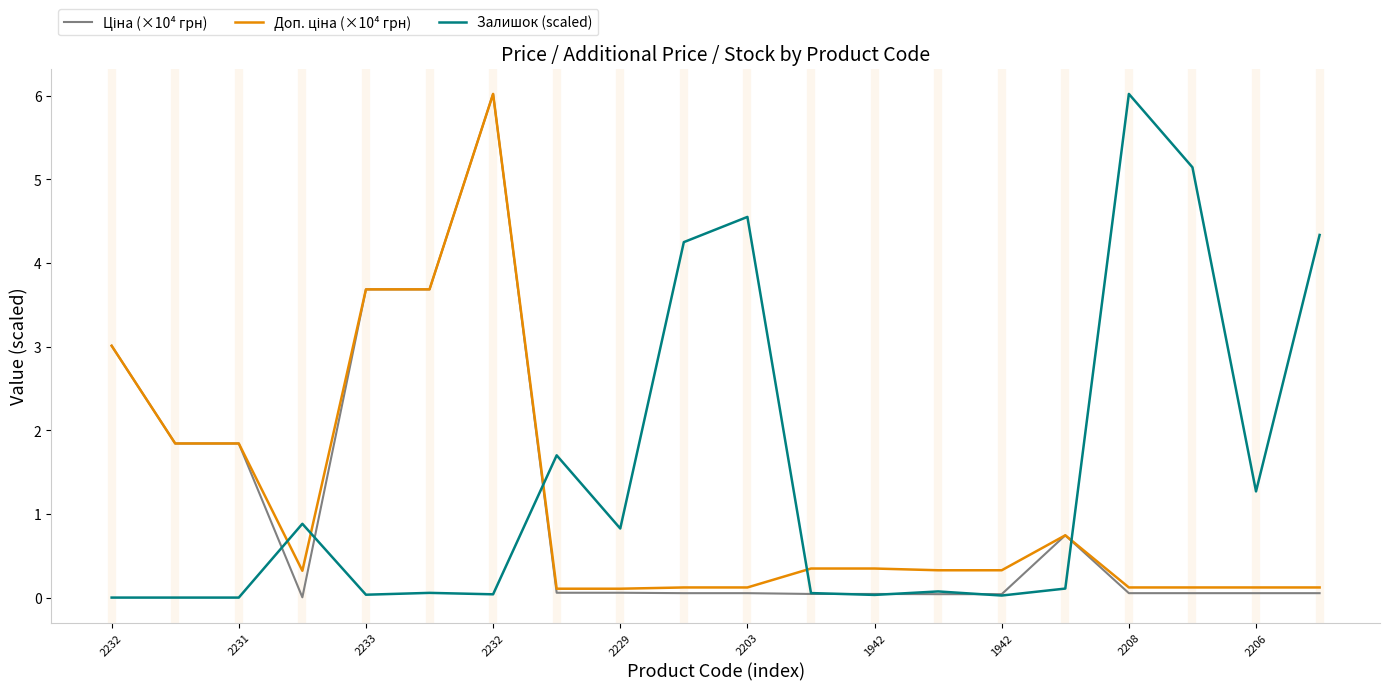

What is the maximum value shown in the chart?

6.0